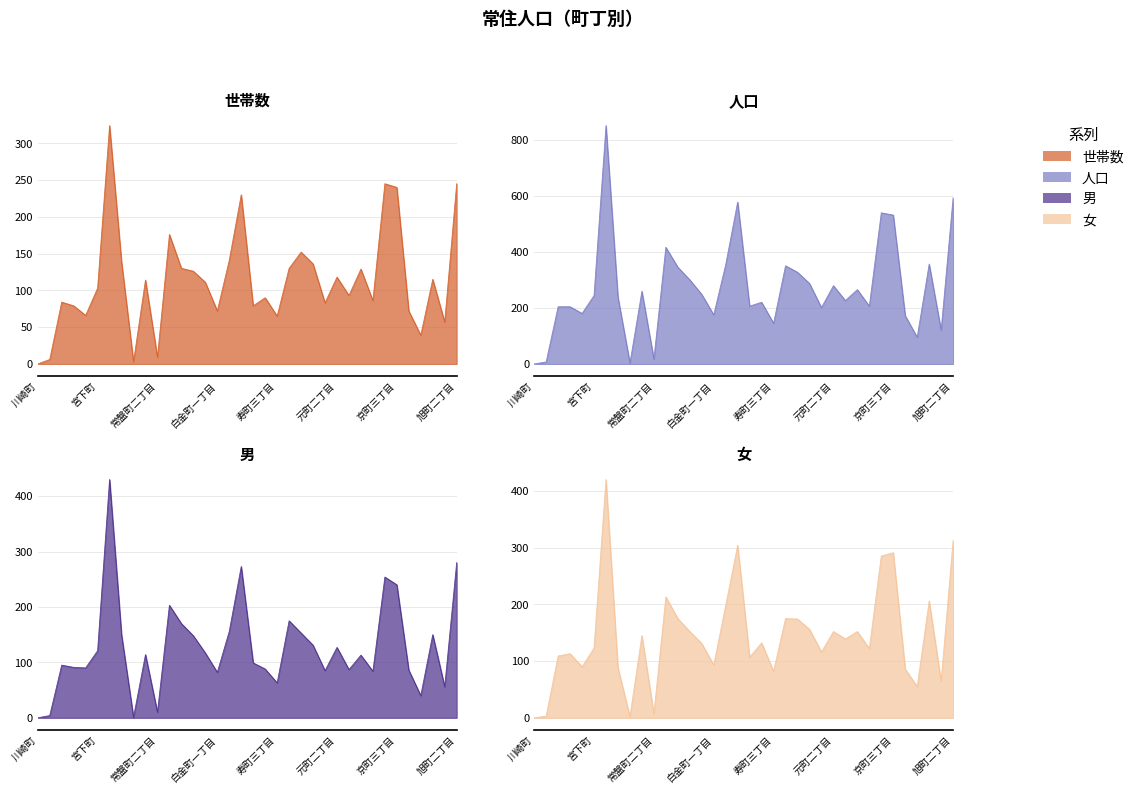

Reading right to left, list all the values displayed in this chart.

世帯数: 旭町二丁目=245	旭町一丁目=57	室町三丁目=115	室町二丁目=39	室町一丁目=72	京町三丁目=240	京町二丁目=245	京町一丁目=86	元町四丁目=129	元町三丁目=93	元町二丁目=118	元町一丁目=83	本町三丁目=136	本町二丁目=152	本町一丁目=130	寿町三丁目=65	寿町二丁目=90	寿町一丁目=79	白金町三丁目=230	白金町二丁目=141	白金町一丁目=72	八幡町四丁目=111	八幡町三丁目=126	八幡町二丁目=130	八幡町一丁目=176	常盤町二丁目=9	常盤町一丁目=114	築港町二丁目=3	築港町一丁目=139	中央町=324	宮下町=103	御供所町三丁目=66	御供所町二丁目=79	御供所町一丁目=84	坂出町=6	川崎町=0
人口: 旭町二丁目=593	旭町一丁目=120	室町三丁目=356	室町二丁目=95	室町一丁目=172	京町三丁目=531	京町二丁目=539	京町一丁目=206	元町四丁目=265	元町三丁目=226	元町二丁目=279	元町一丁目=201	本町三丁目=287	本町二丁目=327	本町一丁目=350	寿町三丁目=145	寿町二丁目=220	寿町一丁目=206	白金町三丁目=577	白金町二丁目=354	白金町一丁目=175	八幡町四丁目=248	八幡町三丁目=300	八幡町二丁目=345	八幡町一丁目=416	常盤町二丁目=17	常盤町一丁目=259	築港町二丁目=3	築港町一丁目=238	中央町=850	宮下町=244	御供所町三丁目=180	御供所町二丁目=204	御供所町一丁目=204	坂出町=7	川崎町=0
男: 旭町二丁目=280	旭町一丁目=56	室町三丁目=150	室町二丁目=40	室町一丁目=86	京町三丁目=240	京町二丁目=254	京町一丁目=84	元町四丁目=113	元町三丁目=87	元町二丁目=127	元町一丁目=85	本町三丁目=131	本町二丁目=153	本町一丁目=175	寿町三丁目=63	寿町二丁目=88	寿町一丁目=99	白金町三丁目=273	白金町二丁目=156	白金町一丁目=82	八幡町四丁目=117	八幡町三丁目=148	八幡町二丁目=170	八幡町一丁目=203	常盤町二丁目=10	常盤町一丁目=114	築港町二丁目=1	築港町一丁目=150	中央町=430	宮下町=121	御供所町三丁目=90	御供所町二丁目=91	御供所町一丁目=95	坂出町=4	川崎町=0
女: 旭町二丁目=313	旭町一丁目=64	室町三丁目=206	室町二丁目=55	室町一丁目=86	京町三丁目=291	京町二丁目=285	京町一丁目=122	元町四丁目=152	元町三丁目=139	元町二丁目=152	元町一丁目=116	本町三丁目=156	本町二丁目=174	本町一丁目=175	寿町三丁目=82	寿町二丁目=132	寿町一丁目=107	白金町三丁目=304	白金町二丁目=198	白金町一丁目=93	八幡町四丁目=131	八幡町三丁目=152	八幡町二丁目=175	八幡町一丁目=213	常盤町二丁目=7	常盤町一丁目=145	築港町二丁目=2	築港町一丁目=88	中央町=420	宮下町=123	御供所町三丁目=90	御供所町二丁目=113	御供所町一丁目=109	坂出町=3	川崎町=0